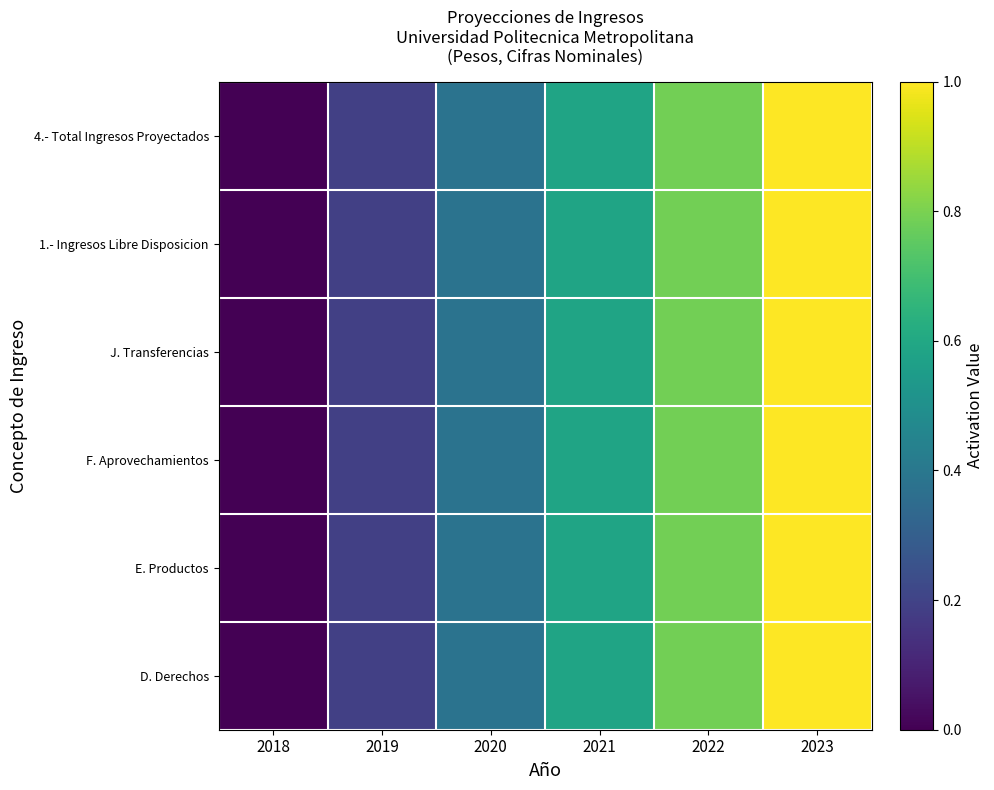

How many series are shown in this chart?

6